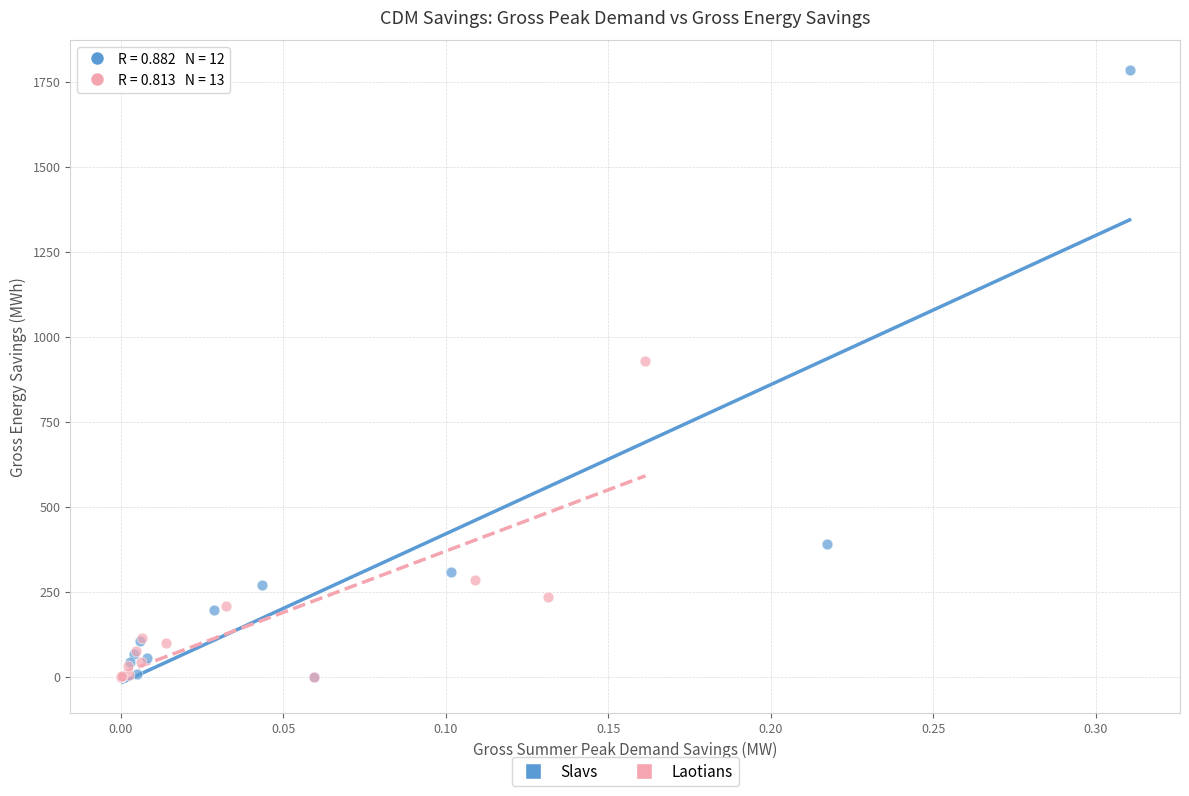

Which series has the widest spread of Y values?

Slavs